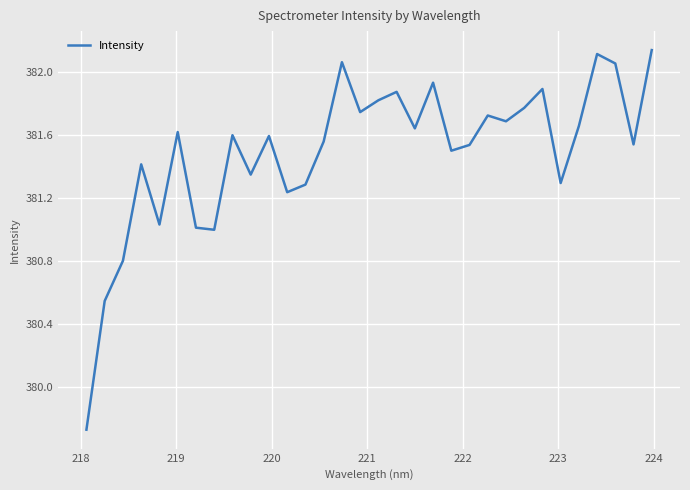

What is the difference between the maximum and minimum values?

2.4